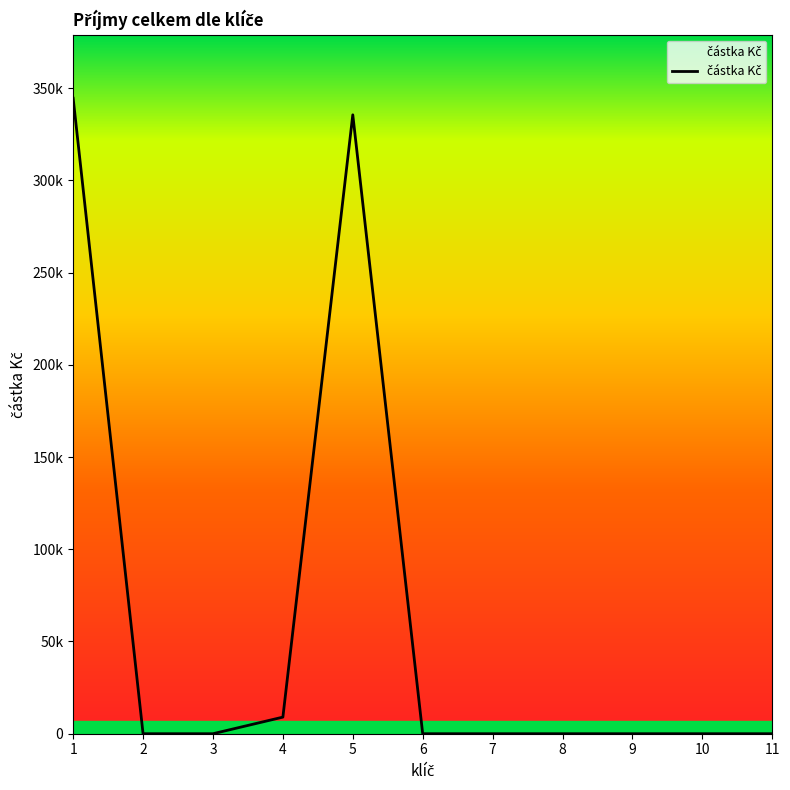

Read the value at 1.

344500